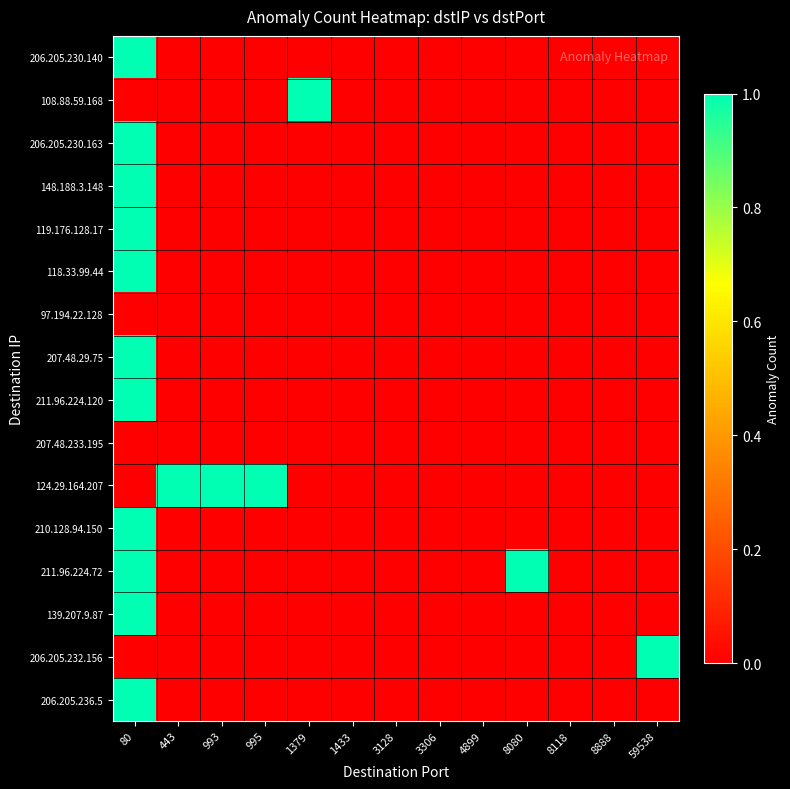

Reading left to right, what are all the values shown in this chart?

206.205.230.140: 80=1	443=0	993=0	995=0	1379=0	1433=0	3128=0	3306=0	4899=0	8080=0	8118=0	8888=0	59538=0
108.88.59.168: 80=0	443=0	993=0	995=0	1379=1	1433=0	3128=0	3306=0	4899=0	8080=0	8118=0	8888=0	59538=0
206.205.230.163: 80=1	443=0	993=0	995=0	1379=0	1433=0	3128=0	3306=0	4899=0	8080=0	8118=0	8888=0	59538=0
148.188.3.148: 80=1	443=0	993=0	995=0	1379=0	1433=0	3128=0	3306=0	4899=0	8080=0	8118=0	8888=0	59538=0
119.176.128.17: 80=1	443=0	993=0	995=0	1379=0	1433=0	3128=0	3306=0	4899=0	8080=0	8118=0	8888=0	59538=0
118.33.99.44: 80=1	443=0	993=0	995=0	1379=0	1433=0	3128=0	3306=0	4899=0	8080=0	8118=0	8888=0	59538=0
97.194.22.128: 80=0	443=0	993=0	995=0	1379=0	1433=0	3128=0	3306=0	4899=0	8080=0	8118=0	8888=0	59538=0
207.48.29.75: 80=1	443=0	993=0	995=0	1379=0	1433=0	3128=0	3306=0	4899=0	8080=0	8118=0	8888=0	59538=0
211.96.224.120: 80=1	443=0	993=0	995=0	1379=0	1433=0	3128=0	3306=0	4899=0	8080=0	8118=0	8888=0	59538=0
207.48.233.195: 80=0	443=0	993=0	995=0	1379=0	1433=0	3128=0	3306=0	4899=0	8080=0	8118=0	8888=0	59538=0
124.29.164.207: 80=0	443=1	993=1	995=1	1379=0	1433=0	3128=0	3306=0	4899=0	8080=0	8118=0	8888=0	59538=0
210.128.94.150: 80=1	443=0	993=0	995=0	1379=0	1433=0	3128=0	3306=0	4899=0	8080=0	8118=0	8888=0	59538=0
211.96.224.72: 80=1	443=0	993=0	995=0	1379=0	1433=0	3128=0	3306=0	4899=0	8080=1	8118=0	8888=0	59538=0
139.207.9.87: 80=1	443=0	993=0	995=0	1379=0	1433=0	3128=0	3306=0	4899=0	8080=0	8118=0	8888=0	59538=0
206.205.232.156: 80=0	443=0	993=0	995=0	1379=0	1433=0	3128=0	3306=0	4899=0	8080=0	8118=0	8888=0	59538=1
206.205.236.5: 80=1	443=0	993=0	995=0	1379=0	1433=0	3128=0	3306=0	4899=0	8080=0	8118=0	8888=0	59538=0